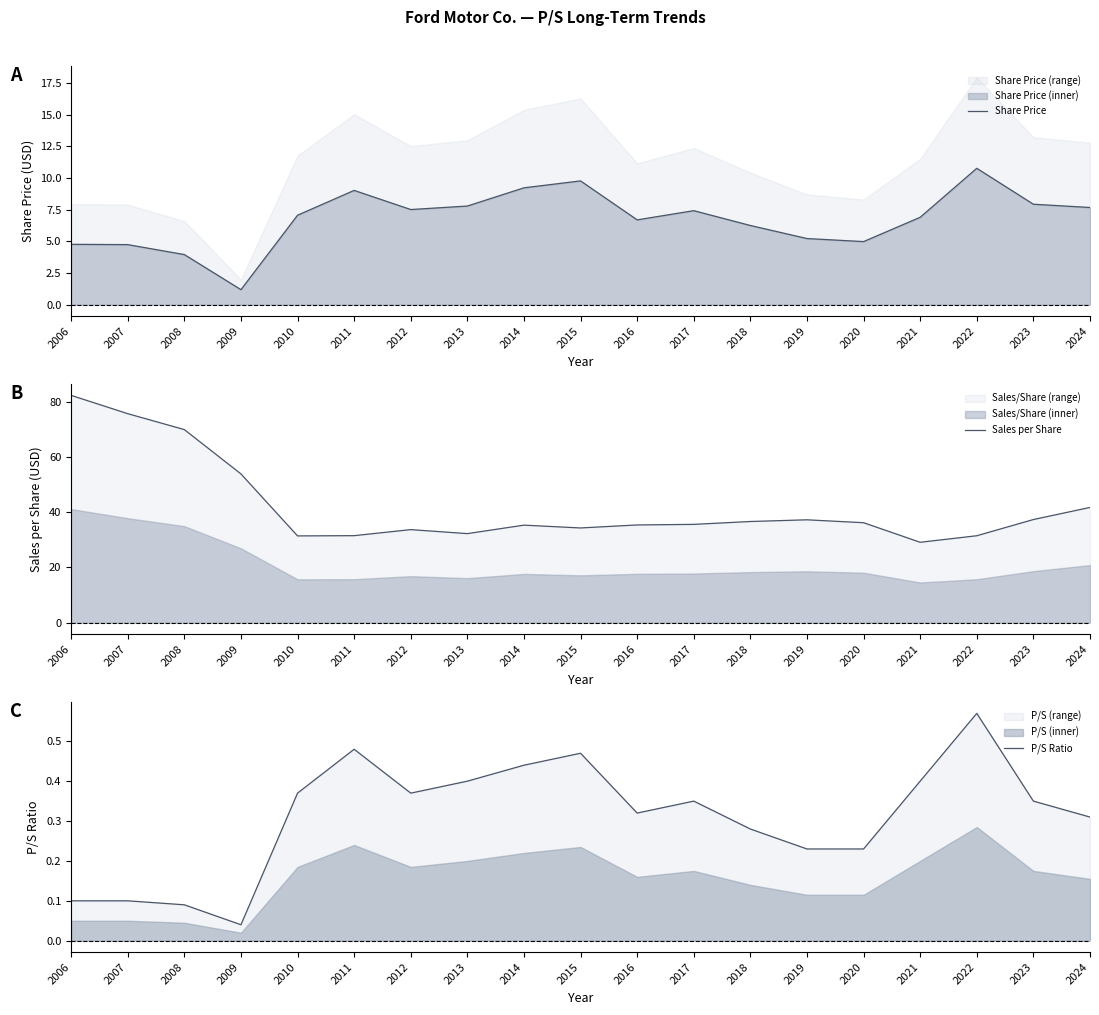

In Sales per Share, how many points are lower than both neighbors (excluding endpoints)?

4